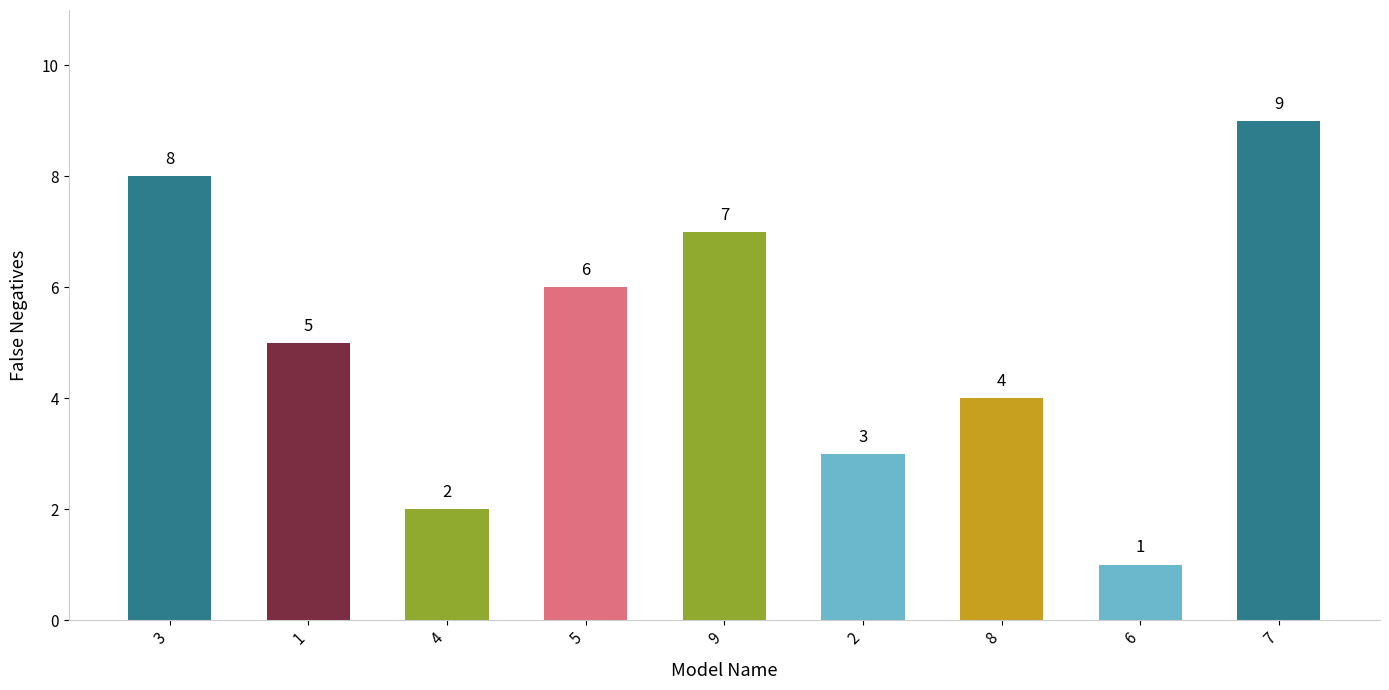

What is the average value?

5